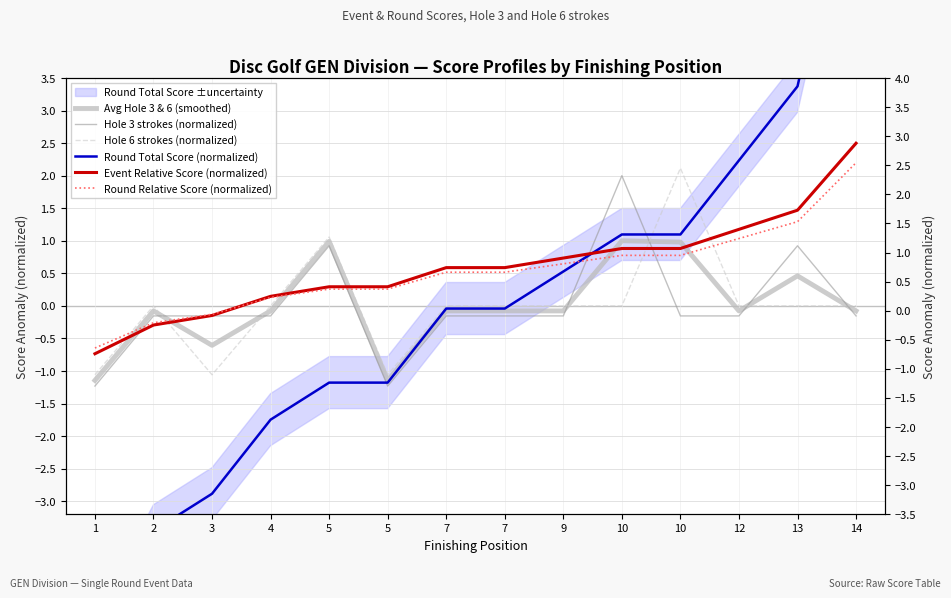

Which has a higher value, 14 or 5?

5